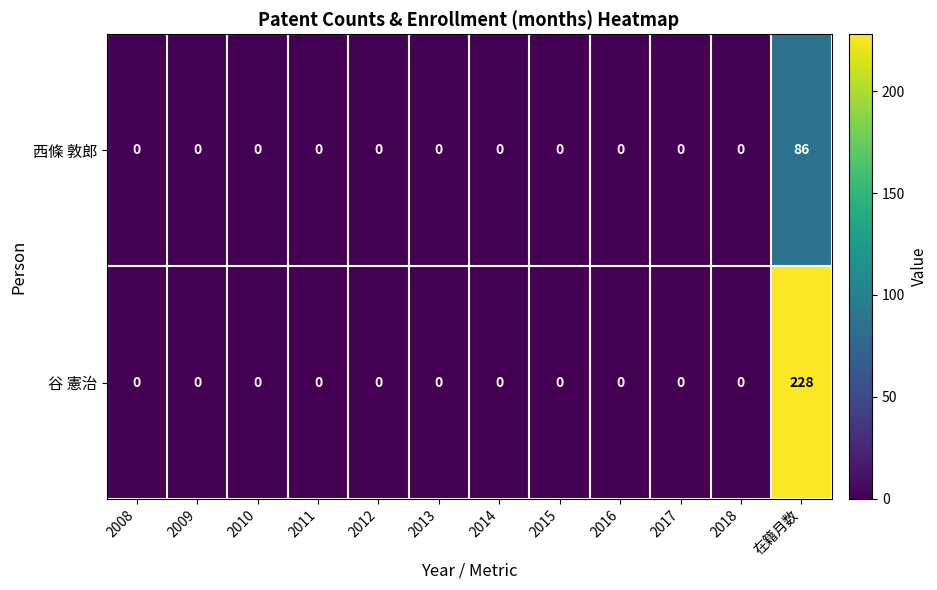

List the series in order of their overall mean, lowest first.

西條 敦郎, 谷 憲治